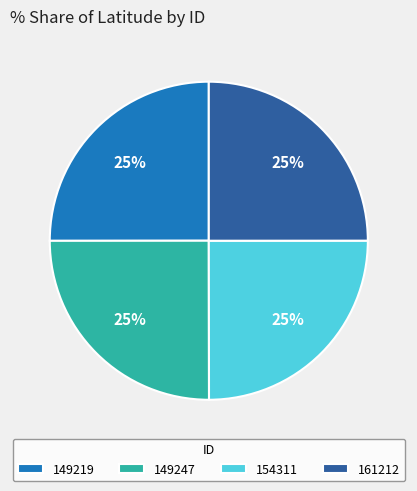

Approximately how many times larger is the value at 154311 compared to 161212?

1.0